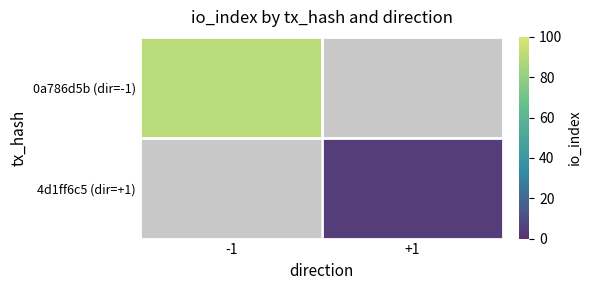

Is the value of 4d1ff6c5 (dir=+1) at +1 greater than the value of 0a786d5b (dir=-1) at -1?

No